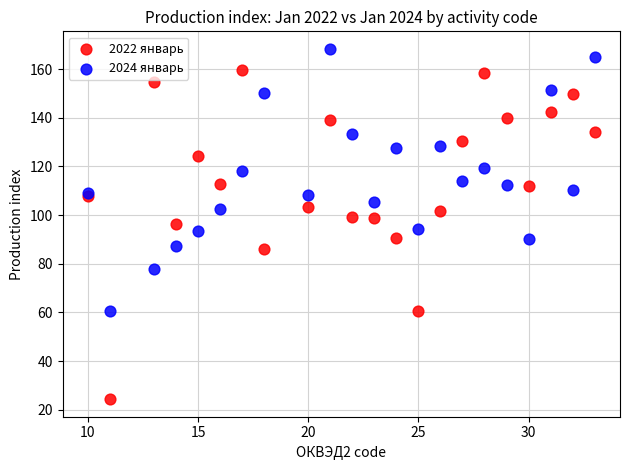

What is the X range (max minus min) for the scatter plot?

23.0